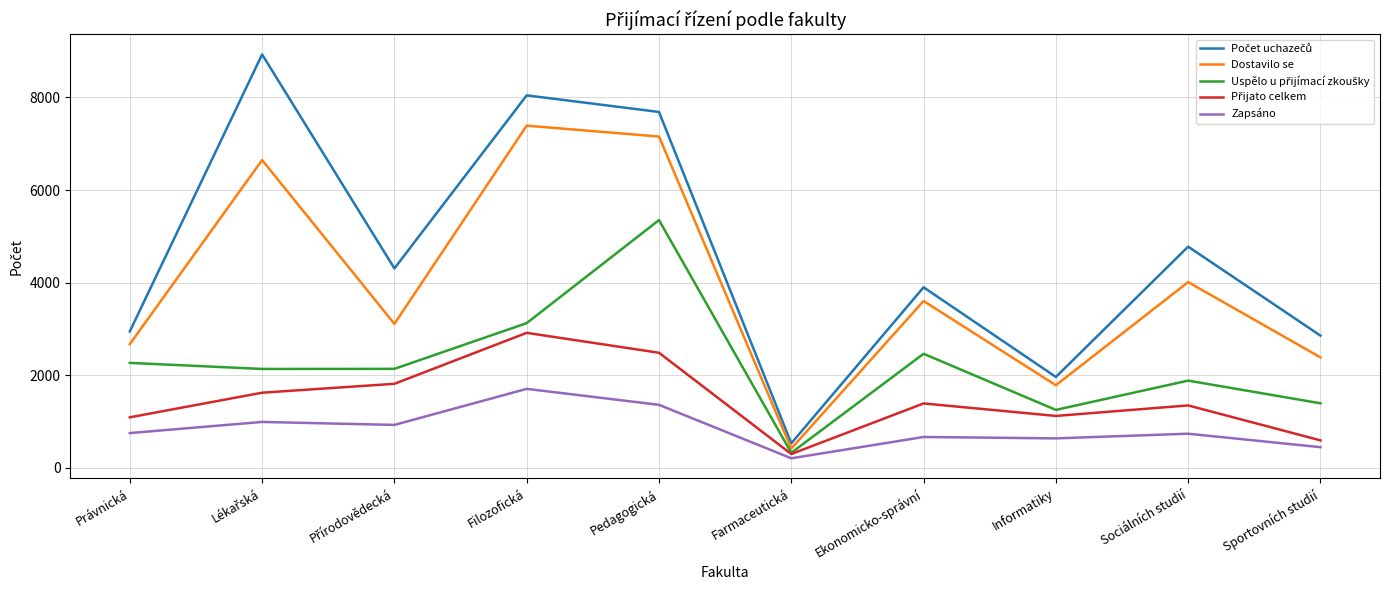

What is the maximum value shown in the chart?

8929